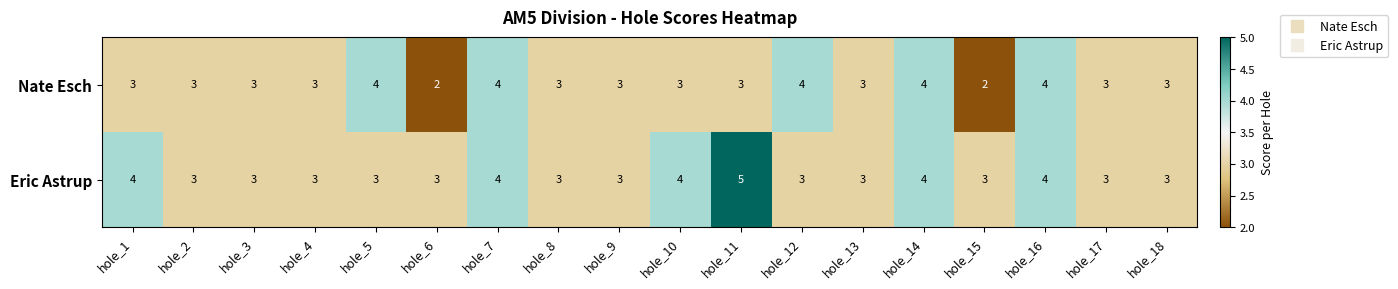

What is the average value of the Eric Astrup series?

3